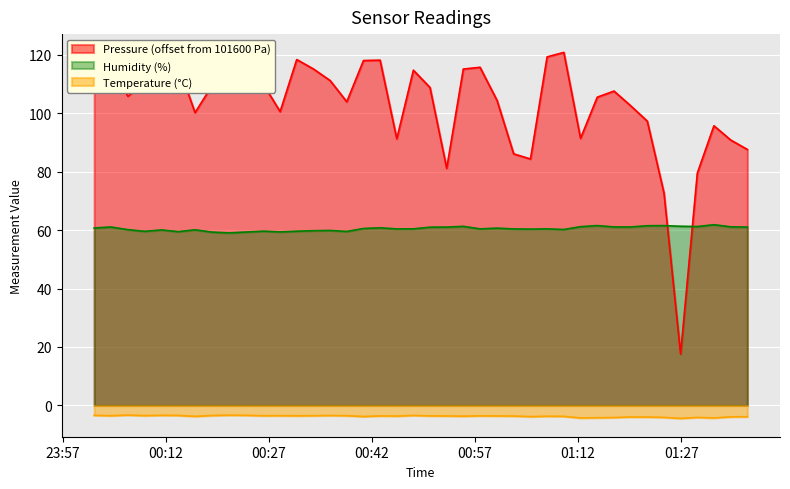

How many values in the Pressure series are below 108?

20